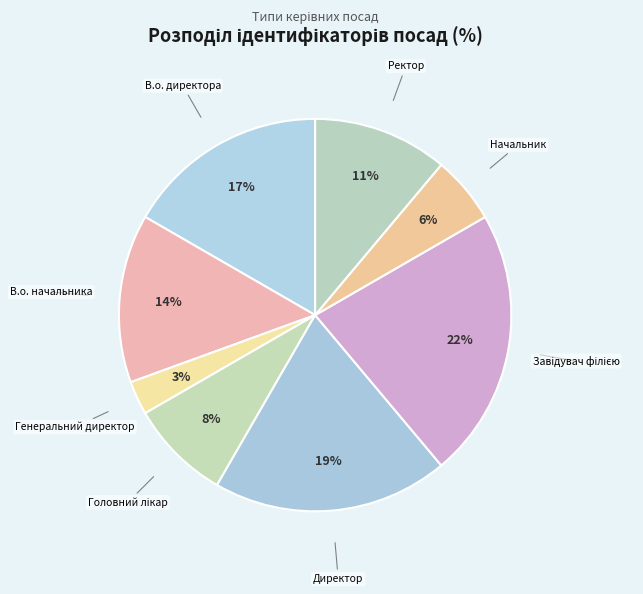

Which category has the smallest portion of the pie?

Генеральний директор